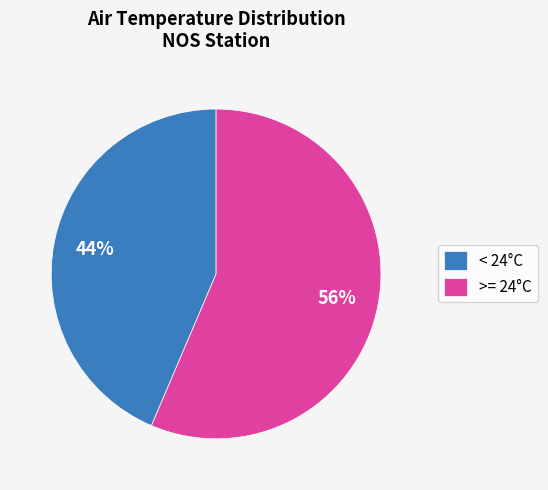

Count the number of slices in the pie.

2